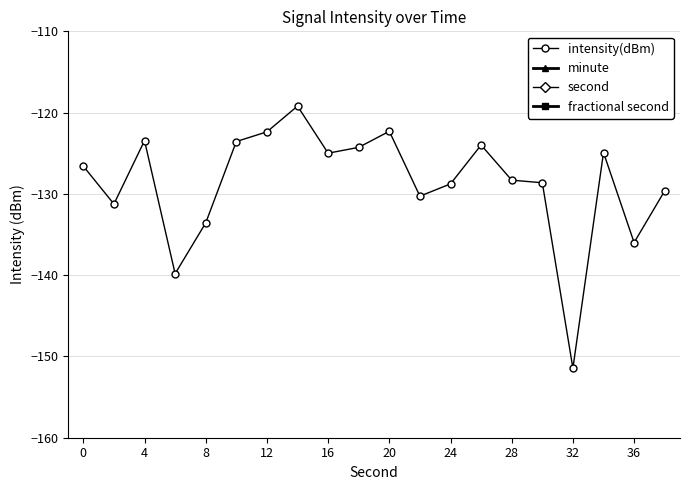

Where does the intensity(dBm) series first go above -126?

4